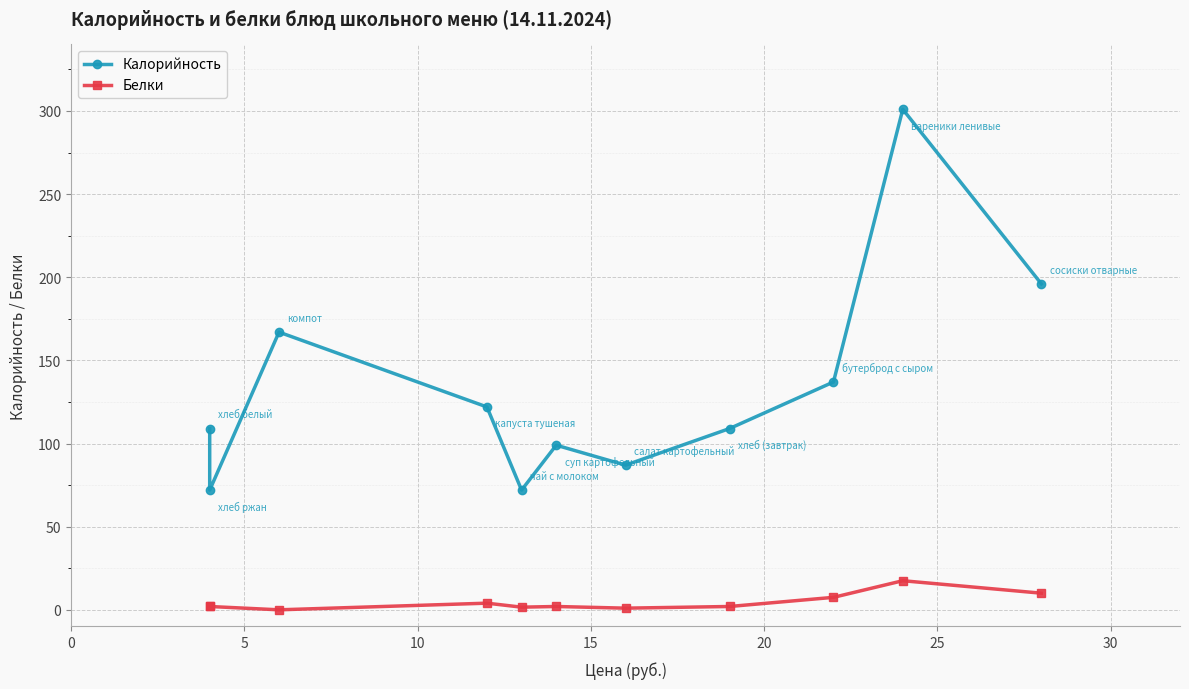

What is the sum of the Белки values at 10 and 5?

2.0